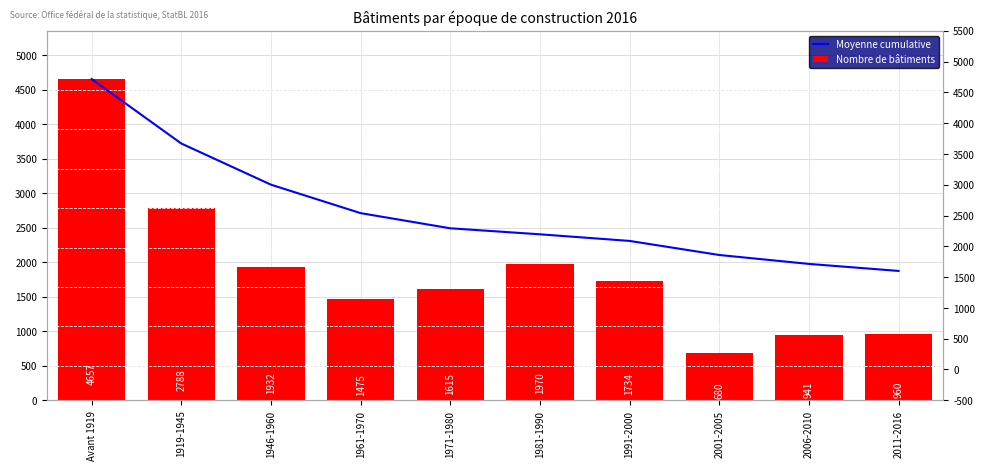

Which series has the widest spread of values?

Nombre de bâtiments